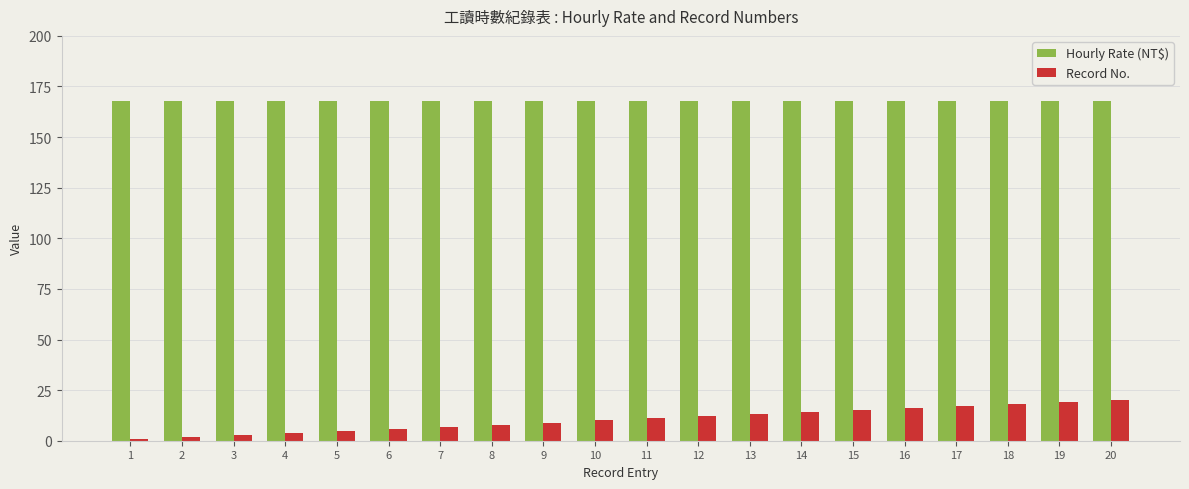

What is the sum of all Record No. values?

210